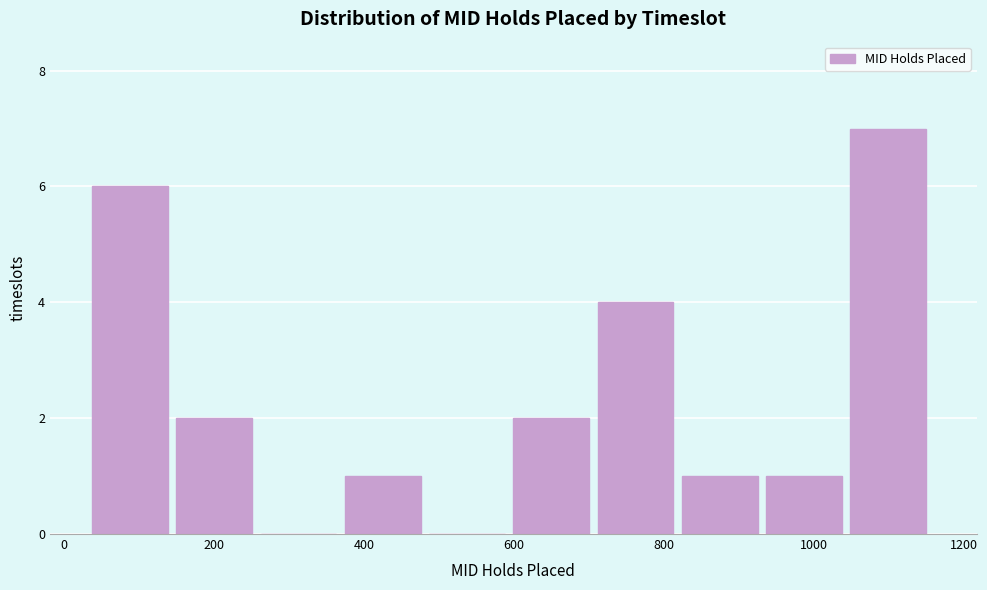

Reading left to right, list every bar in this chart as the range it spans on the x-axis followed by its height. Neither the bar edges nor the heights are printed on the chart, so give them approximately, as read against the axes.

40 to 140: 6
140 to 260: 2
260 to 380: 0
380 to 480: 1
480 to 600: 0
600 to 720: 2
720 to 820: 4
820 to 940: 1
940 to 1040: 1
1040 to 1160: 7